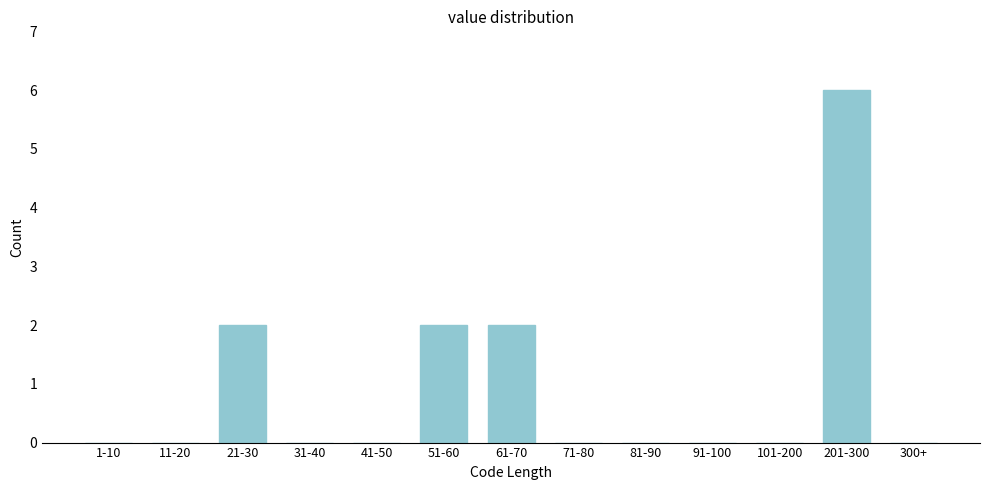

Reading left to right, transcribe all the data shown in this chart.

1-10=0	11-20=0	21-30=2	31-40=0	41-50=0	51-60=2	61-70=2	71-80=0	81-90=0	91-100=0	101-200=0	201-300=6	300+=0